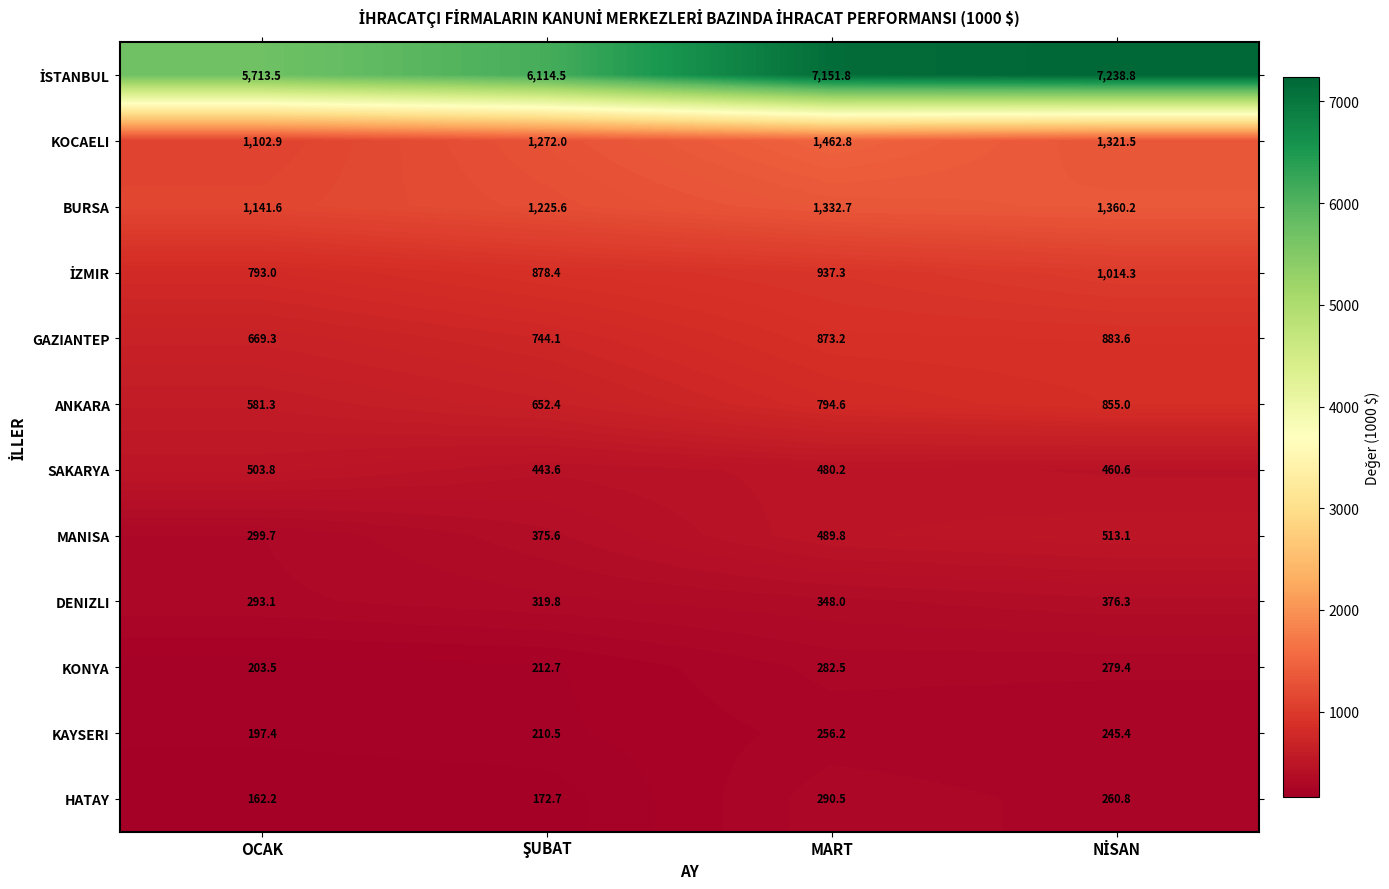

The KONYA series shows 282.5 at MART. True or false?

True